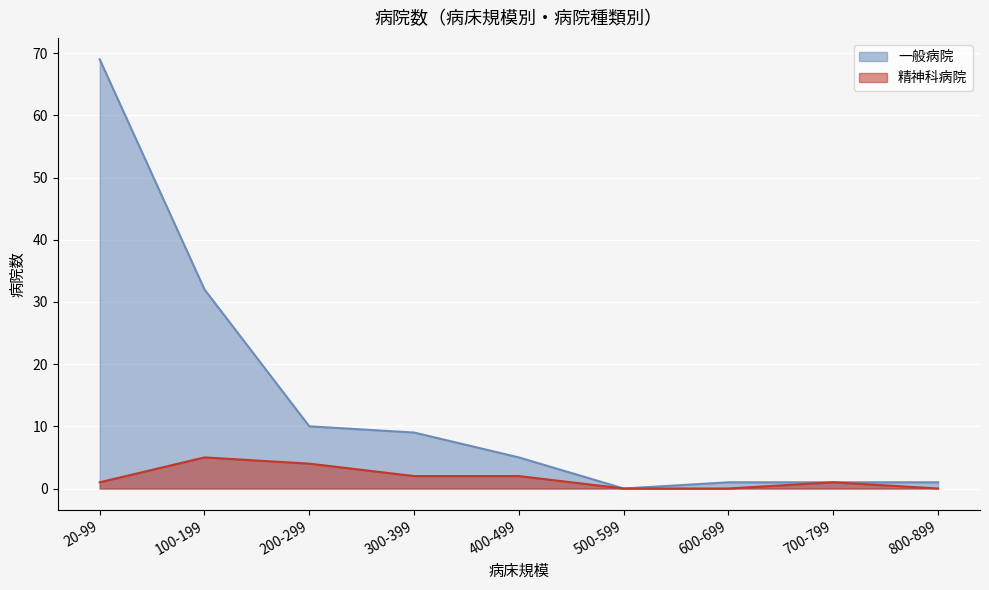

How many values in the 精神科病院 series exceed 1?

4